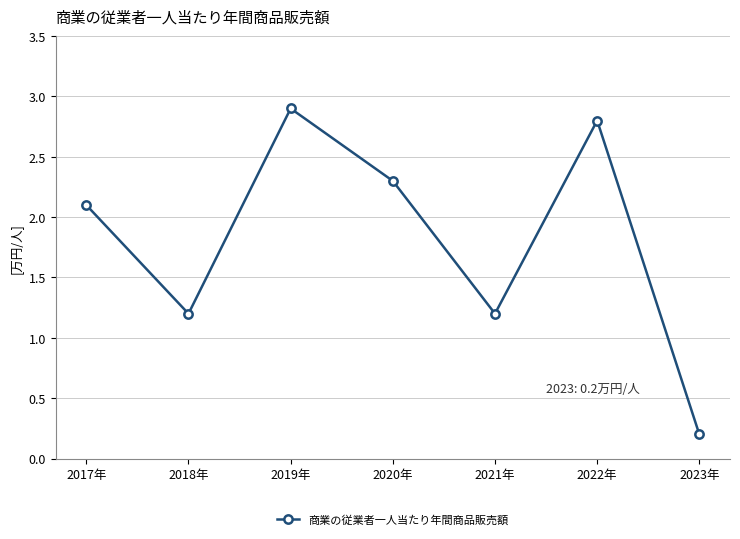

Reading left to right, transcribe all the data shown in this chart.

2017年=2.1	2018年=1.2	2019年=2.9	2020年=2.3	2021年=1.2	2022年=2.8	2023年=0.2